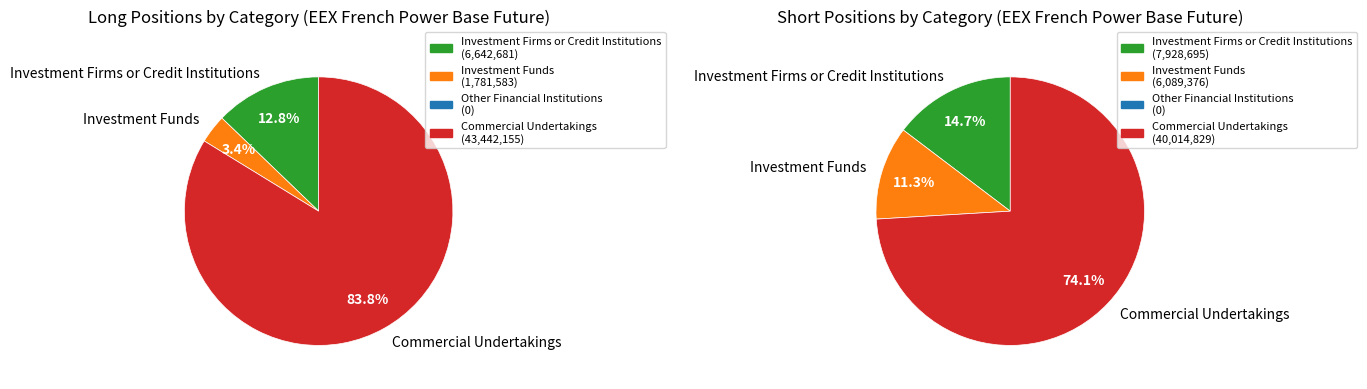

How many slices are in this pie chart?

4